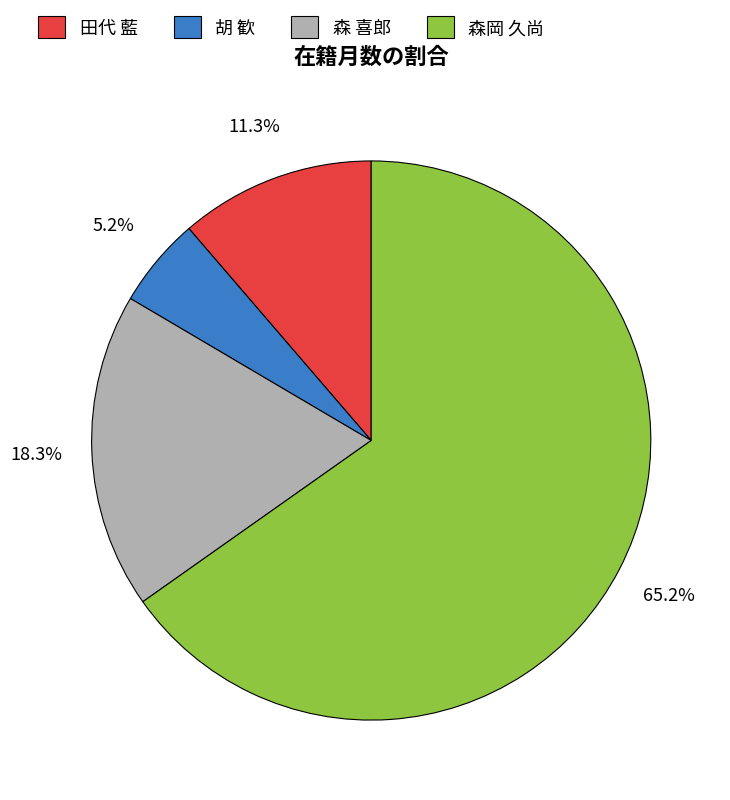

How many segments does this pie chart have?

4